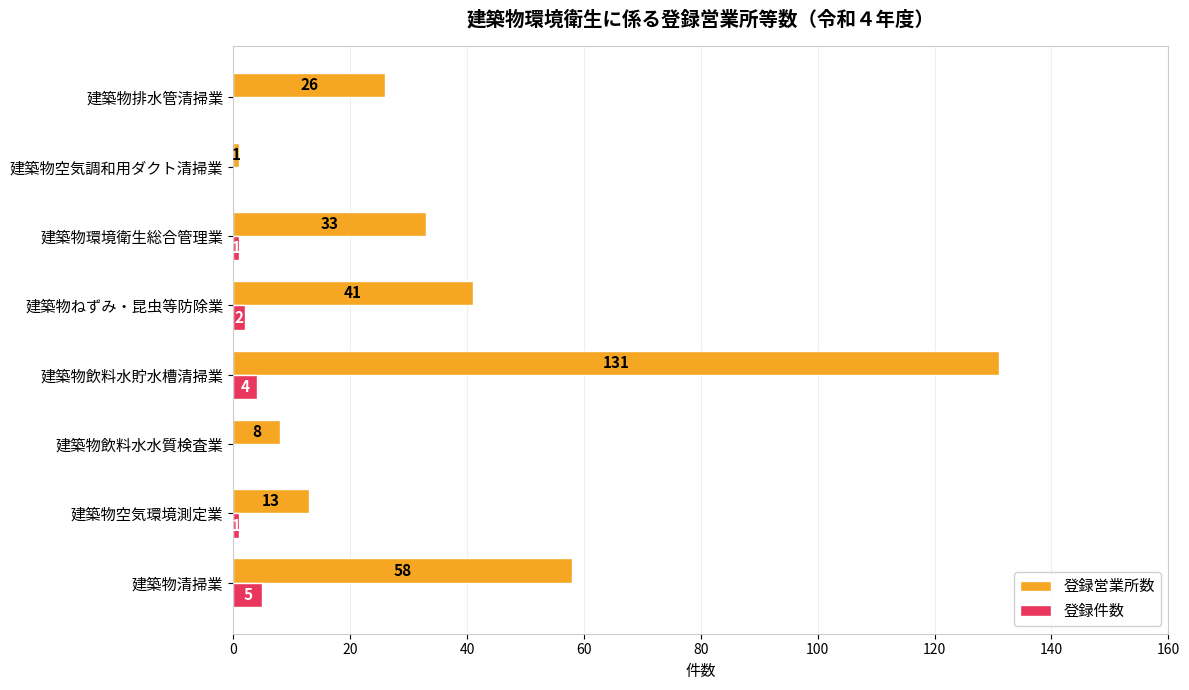

Which category has the highest value in the 登録営業所数 series?

建築物飲料水貯水槽清掃業